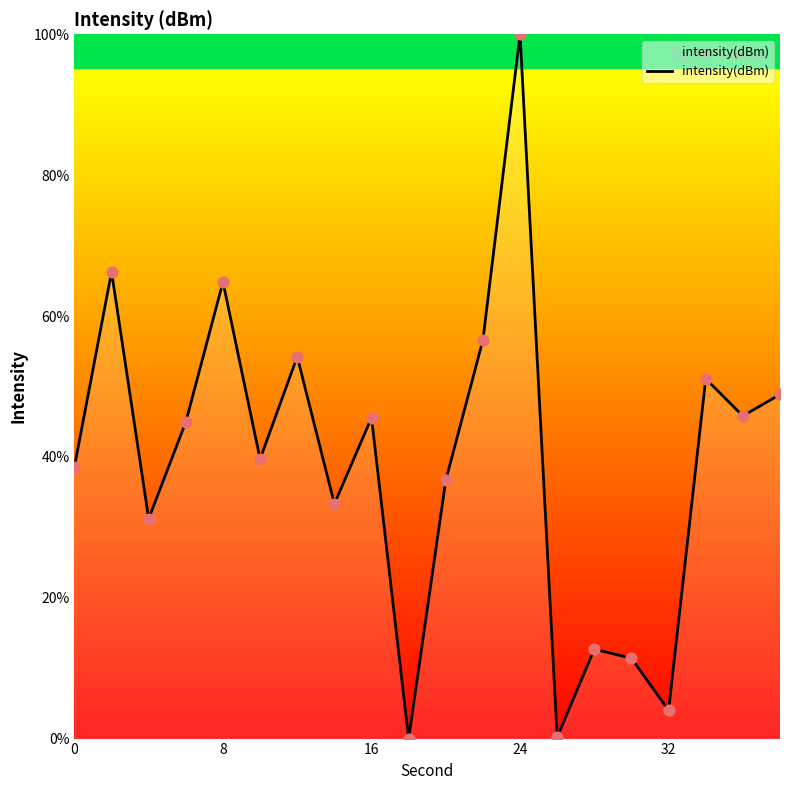

What is the greatest value displayed?

100.0